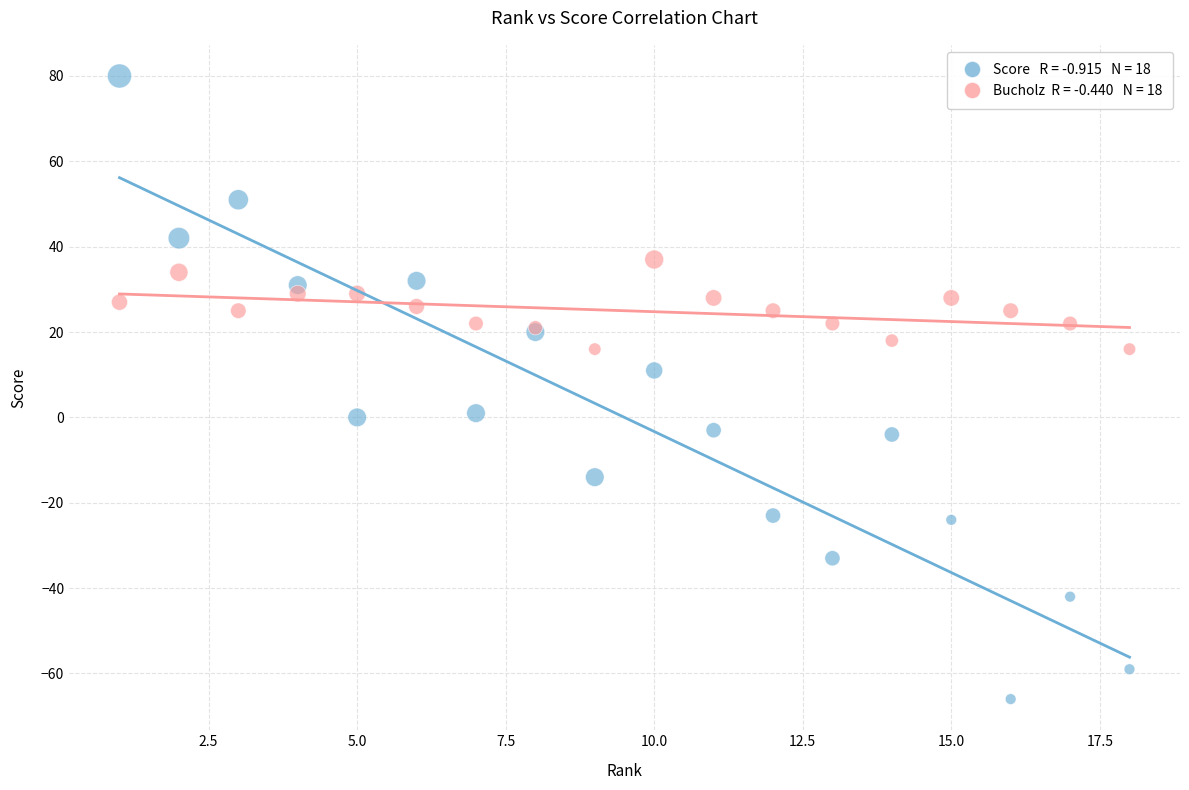

Across all series, what Y value is closest to 7?

11